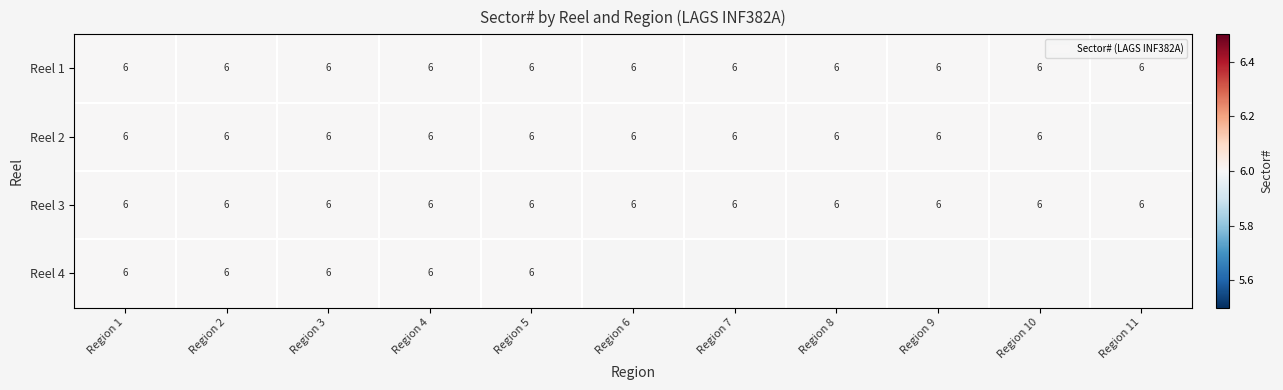

Reading right to left, what are all the values shown in this chart?

1: 11=6	10=6	9=6	8=6	7=6	6=6	5=6	4=6	3=6	2=6	1=6
2: 11=0	10=6	9=6	8=6	7=6	6=6	5=6	4=6	3=6	2=6	1=6
3: 11=6	10=6	9=6	8=6	7=6	6=6	5=6	4=6	3=6	2=6	1=6
4: 11=0	10=0	9=0	8=0	7=0	6=0	5=6	4=6	3=6	2=6	1=6